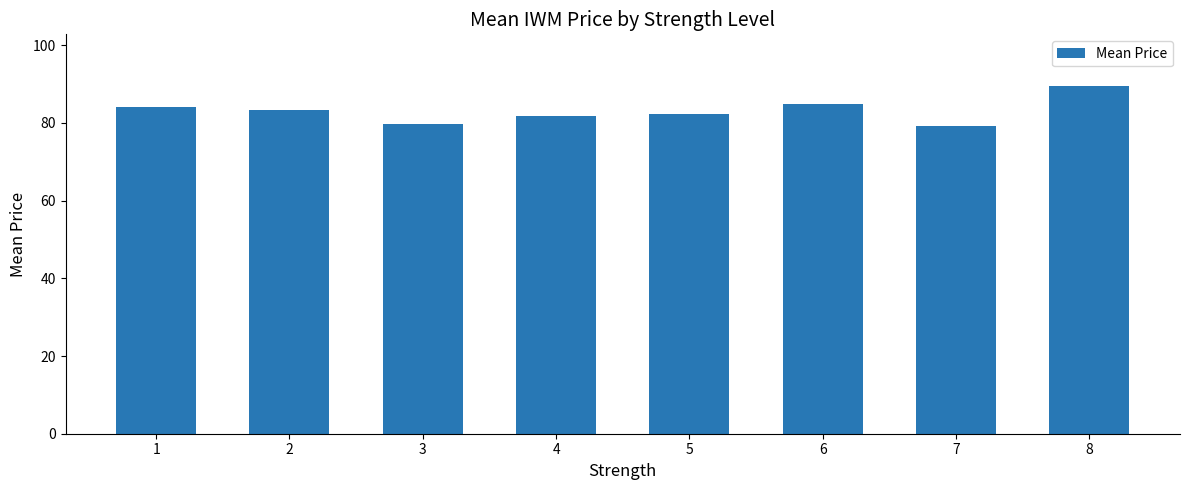

Reading left to right, transcribe all the data shown in this chart.

1=84.1	2=83.4	3=79.7	4=81.8	5=82.4	6=84.8	7=79.3	8=89.4